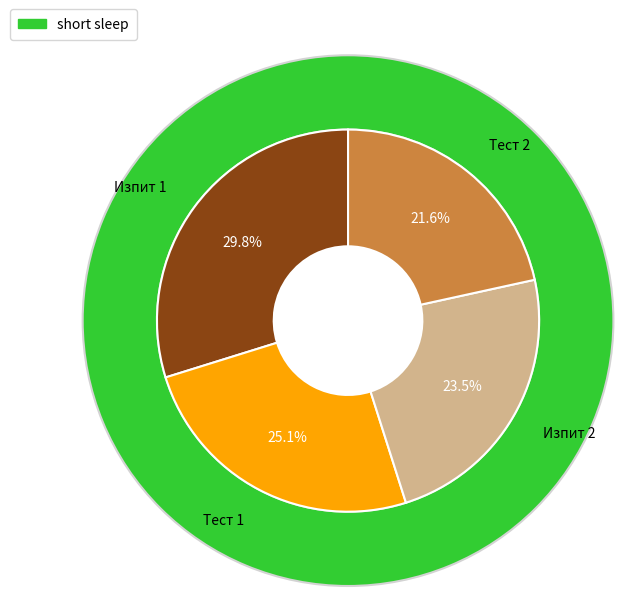

True or false: Тест 1 accounts for 10% of the total.

False